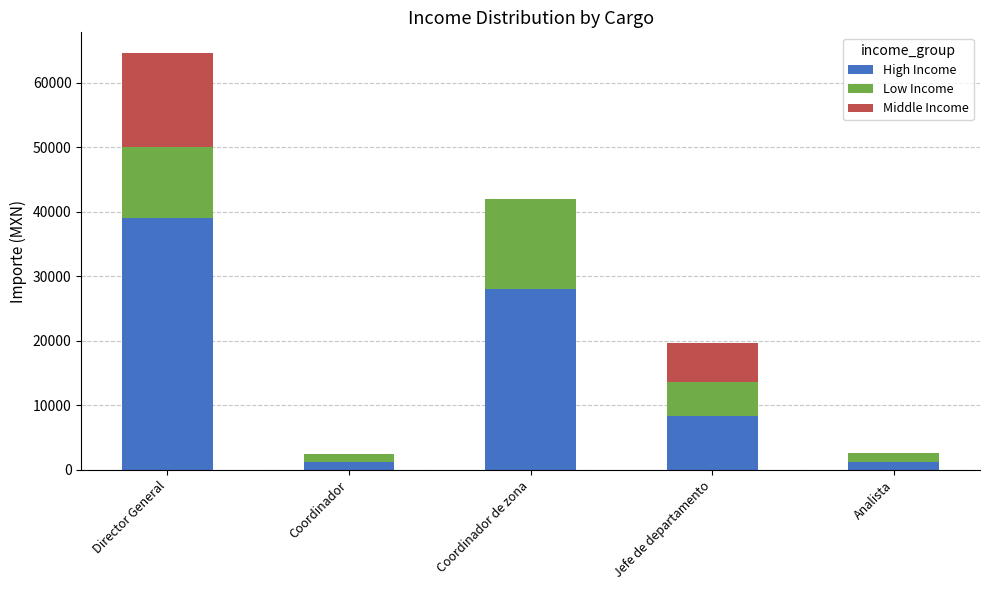

What are all the series names shown in the legend?

High Income, Low Income, Middle Income